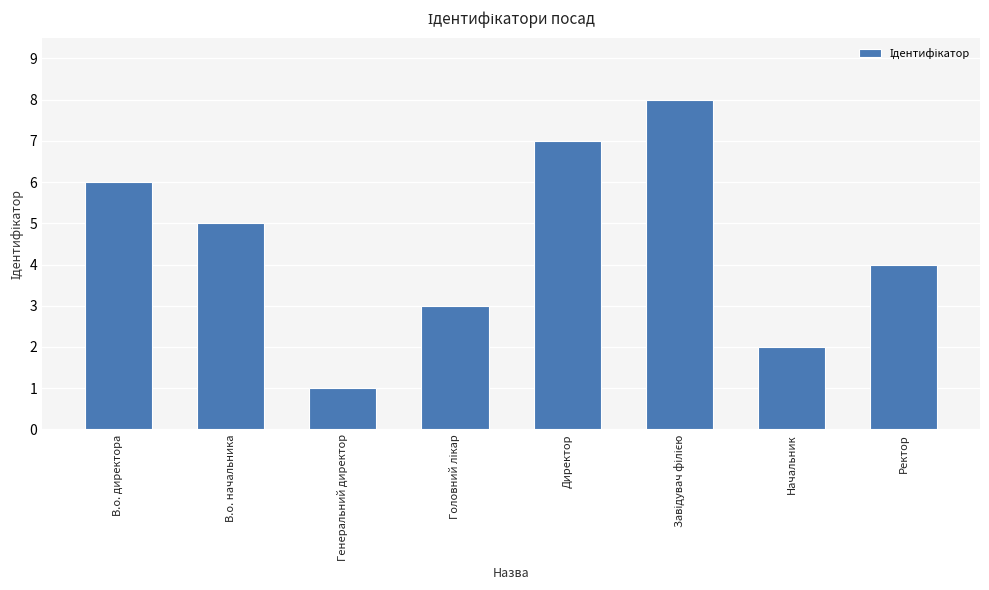

What is the label of the 7th bar from the right?

В.о. начальника